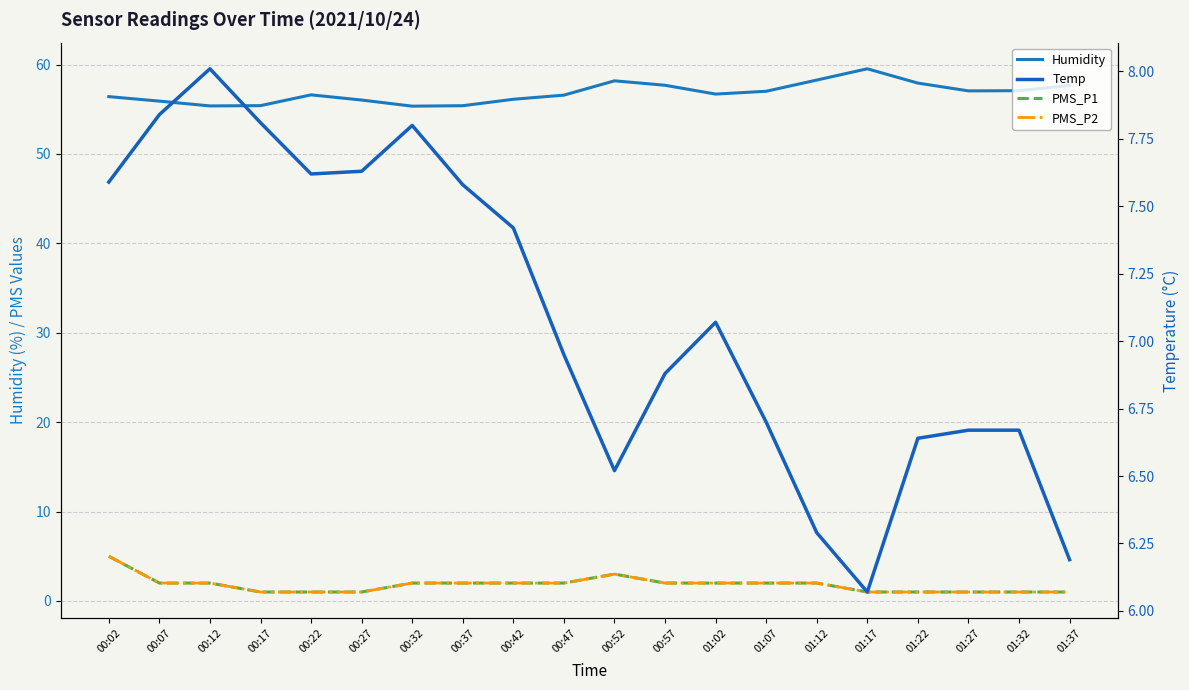

What is the label of the 5th point from the right?

01:17